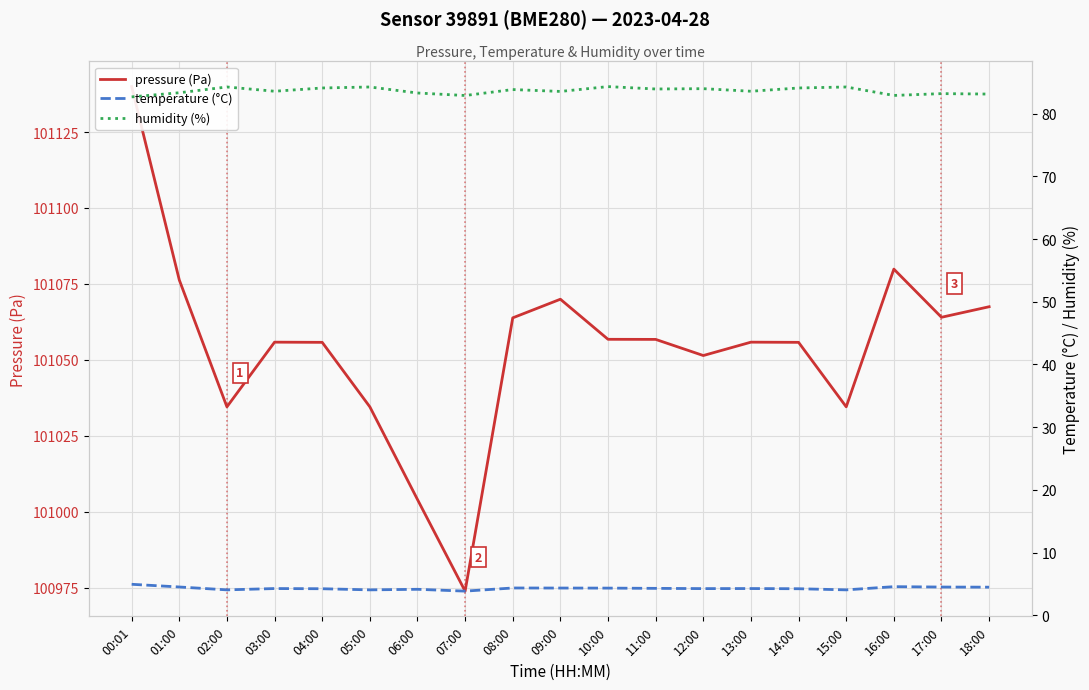

What is the total value across all series at 07:00?

101060.7